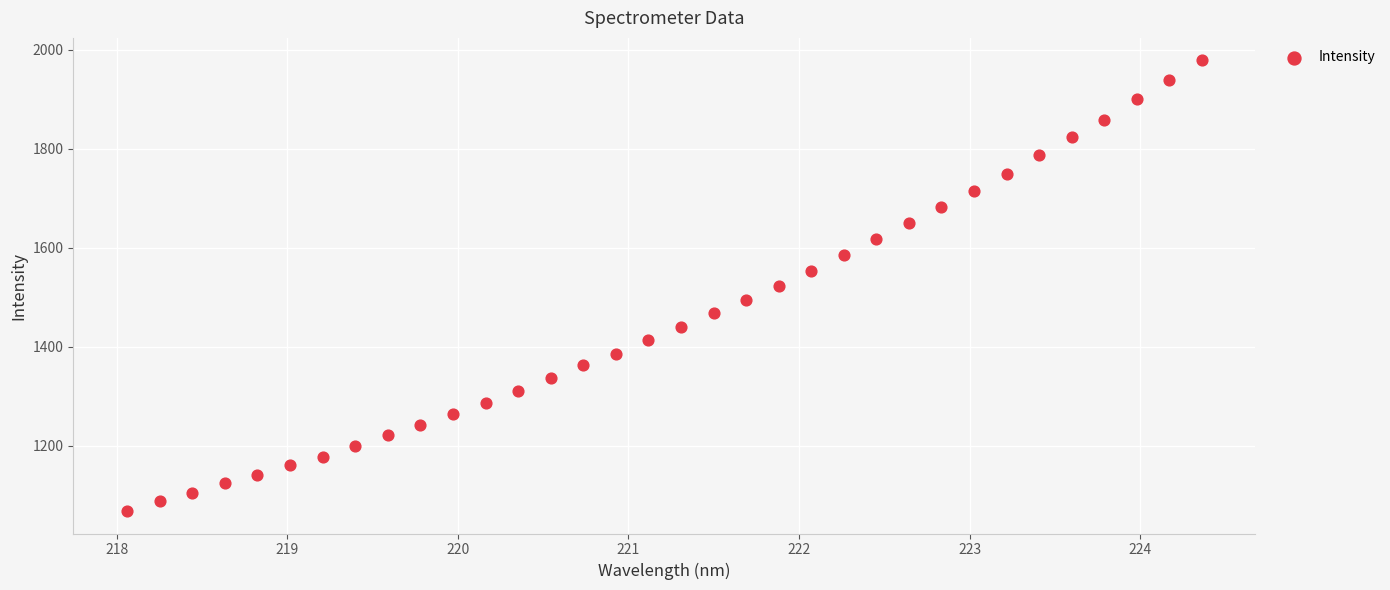

What is the range of X values (max minus min)?

6.3